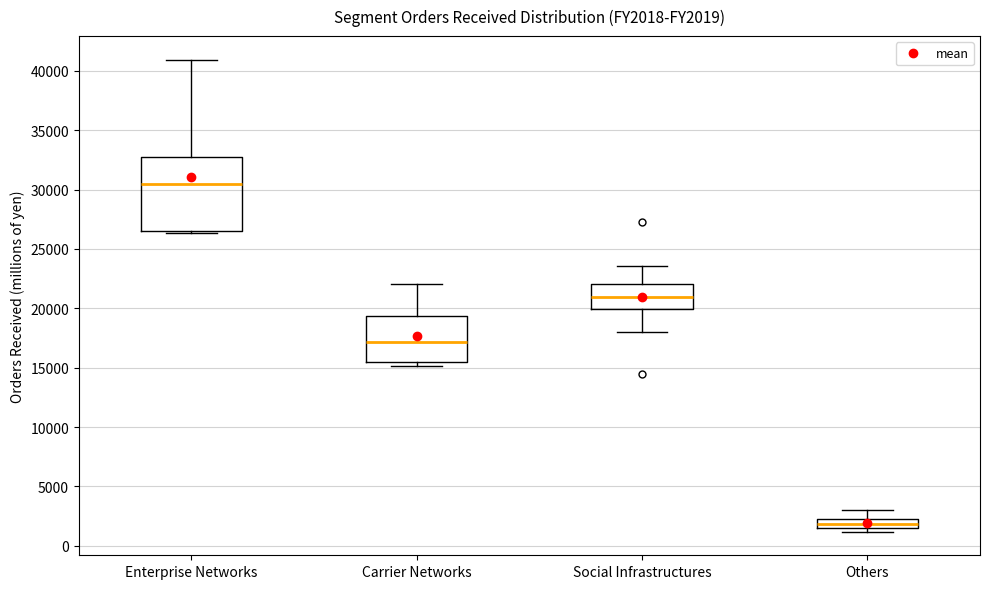

Where does the lower whisker of the box for Social Infrastructures end on the y-axis? The values are not printed on the chart, so give them approximately, as read against the axis.

18000